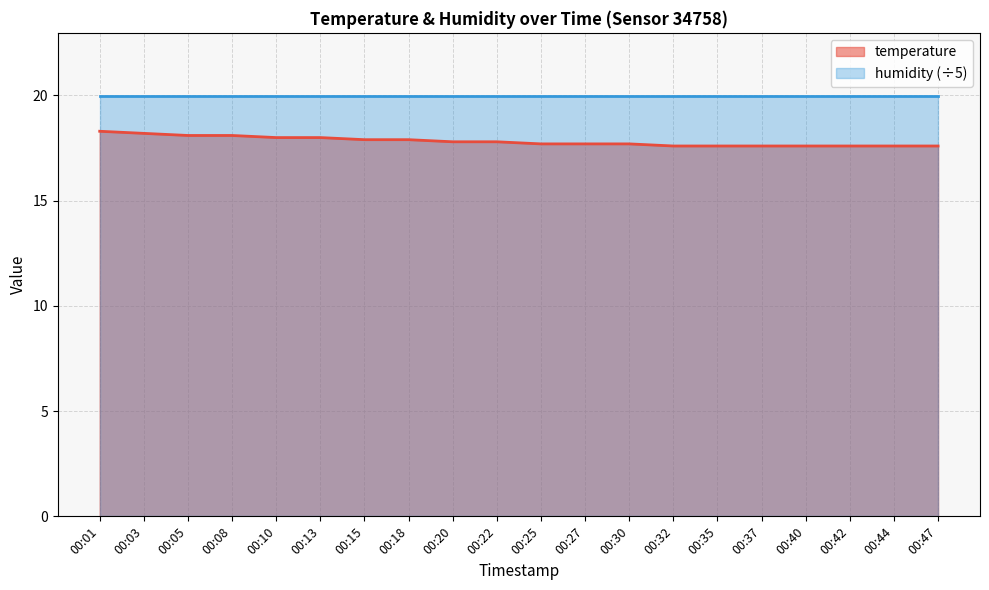

Reading left to right, extract all data points from this chart.

18.3	18.2	18.1	18.1	18.0	18.0	17.9	17.9	17.8	17.8	17.7	17.7	17.7	17.6	17.6	17.6	17.6	17.6	17.6	17.6